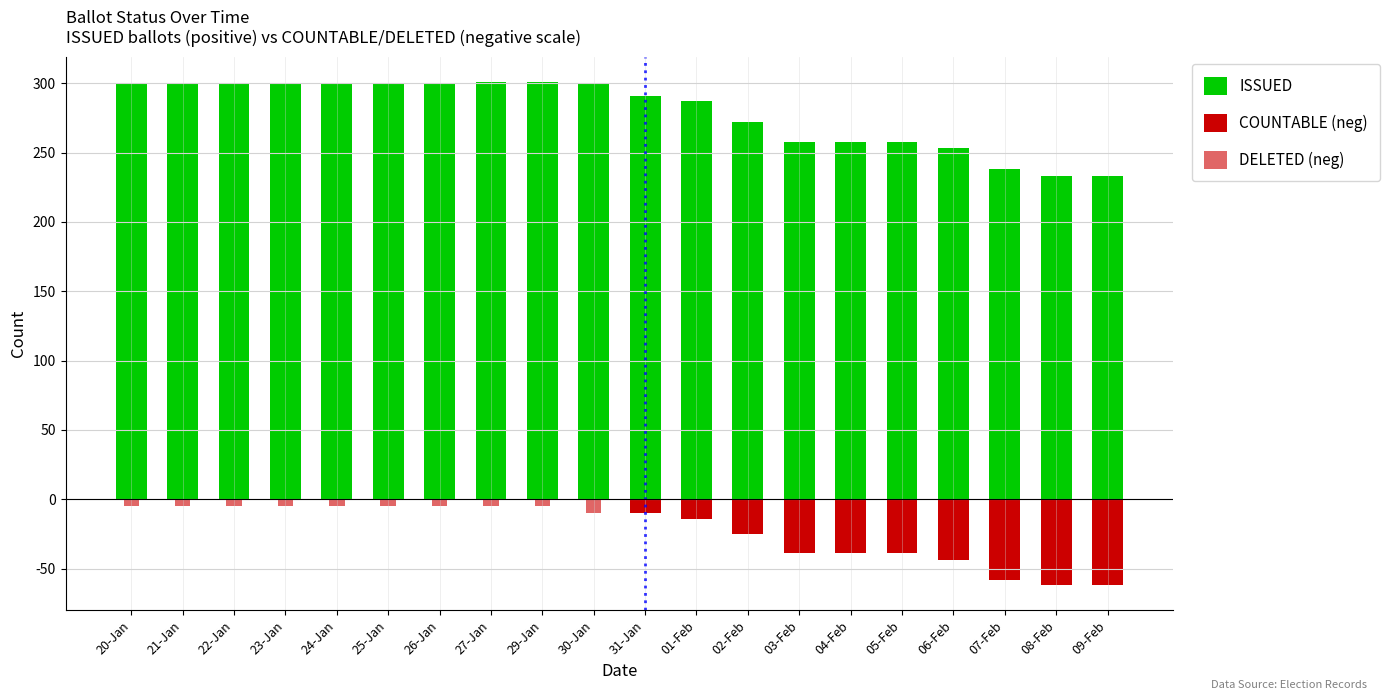

Are the bars horizontal?

No